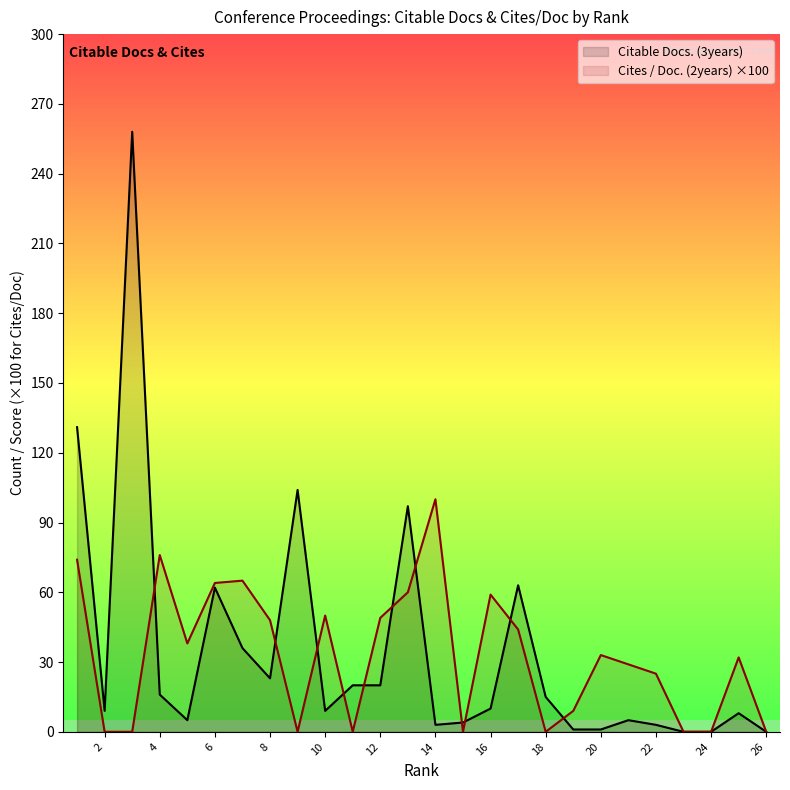

At which label does Citable Docs. (3years) reach its peak?

3